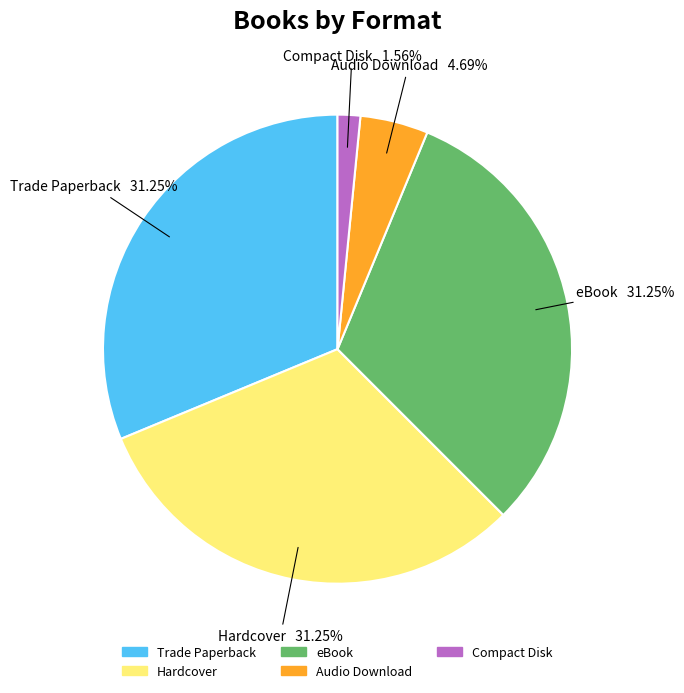

How many segments does this pie chart have?

5